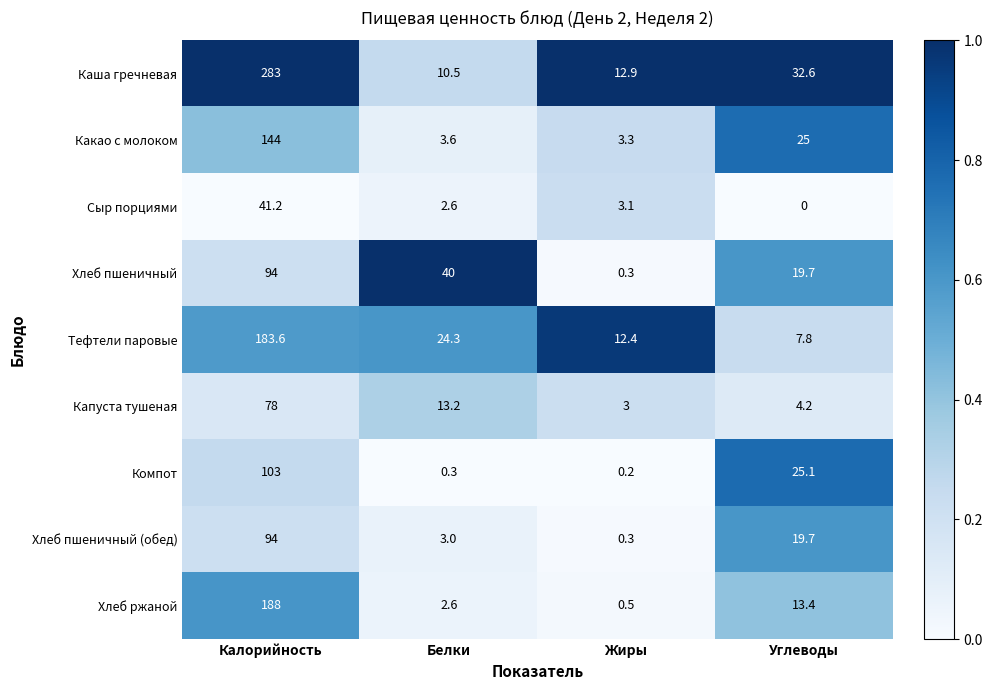

Rank the categories by Тефтели паровые value from highest to lowest.

Калорийность, Белки, Жиры, Углеводы